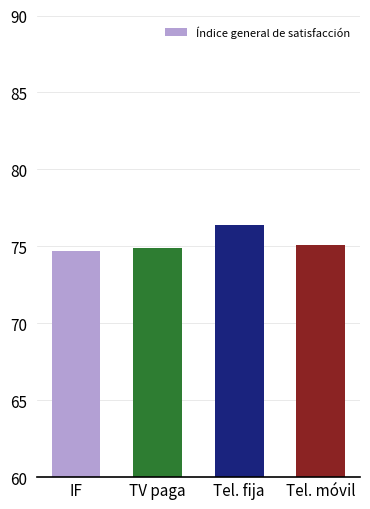

What is the label of the 4th bar from the right?

IF